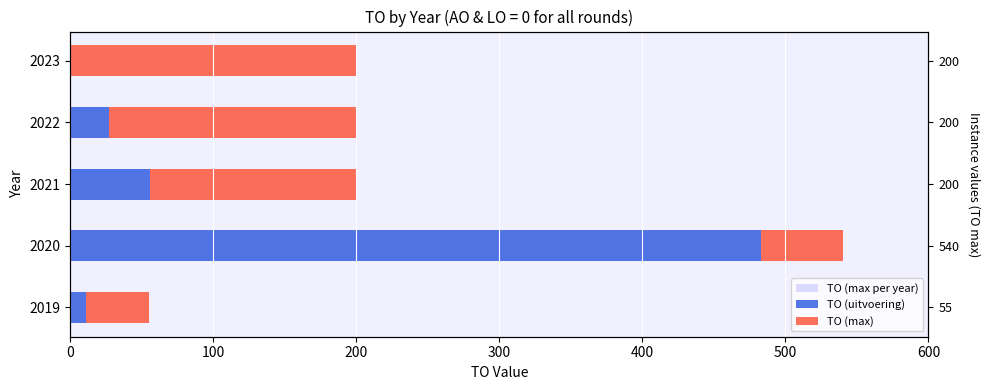

Between 200 and 400, which is larger?

200